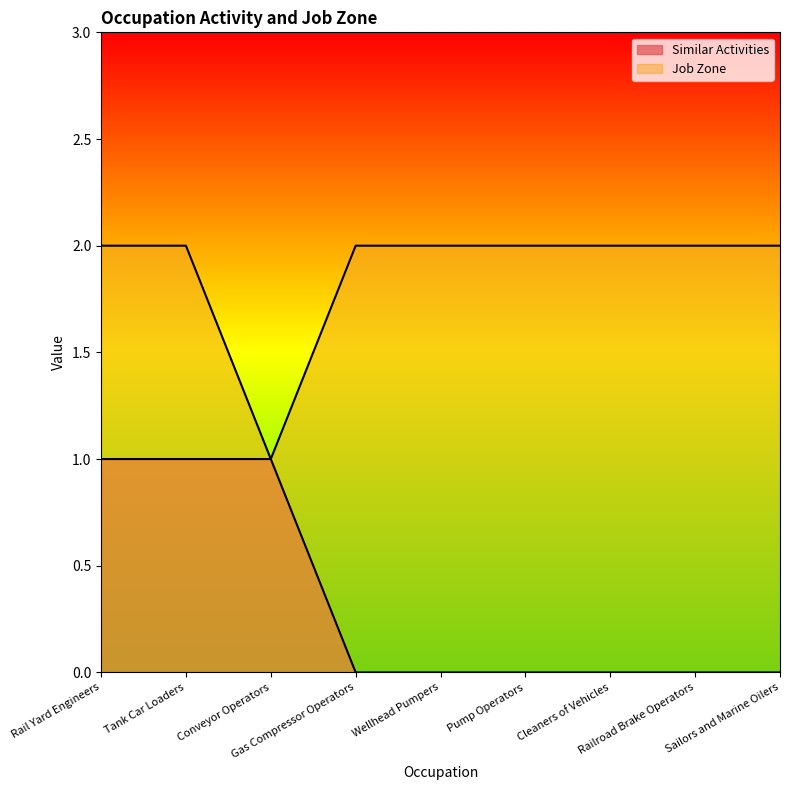

Count the Similar Activities values in the range 0 to 1.

9